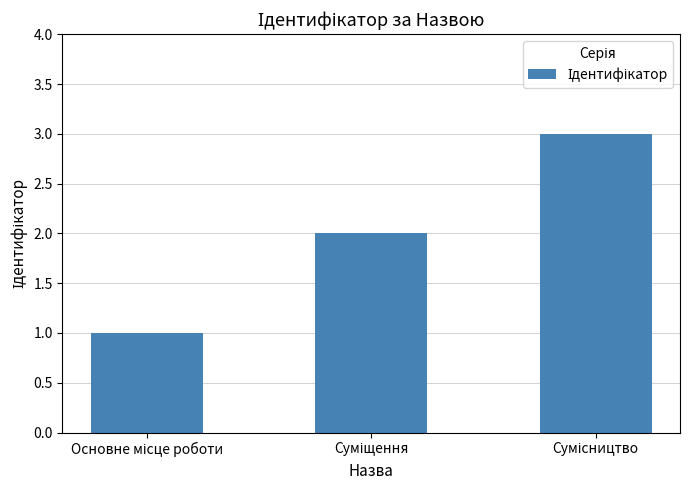

What is the sum of all values?

6